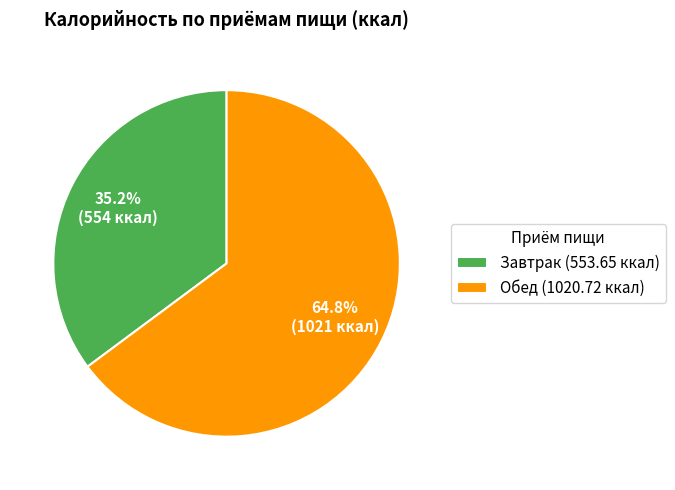

What percentage do Завтрак and Обед together represent?

100.0%